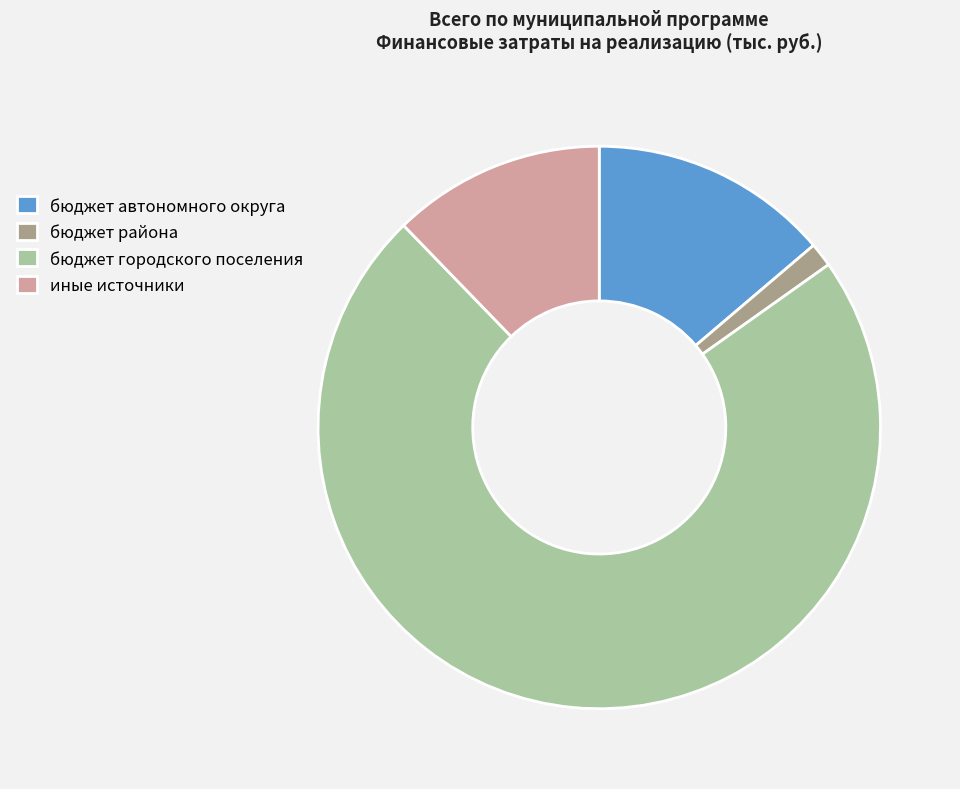

Is it true that бюджет района is 11% of the pie?

False